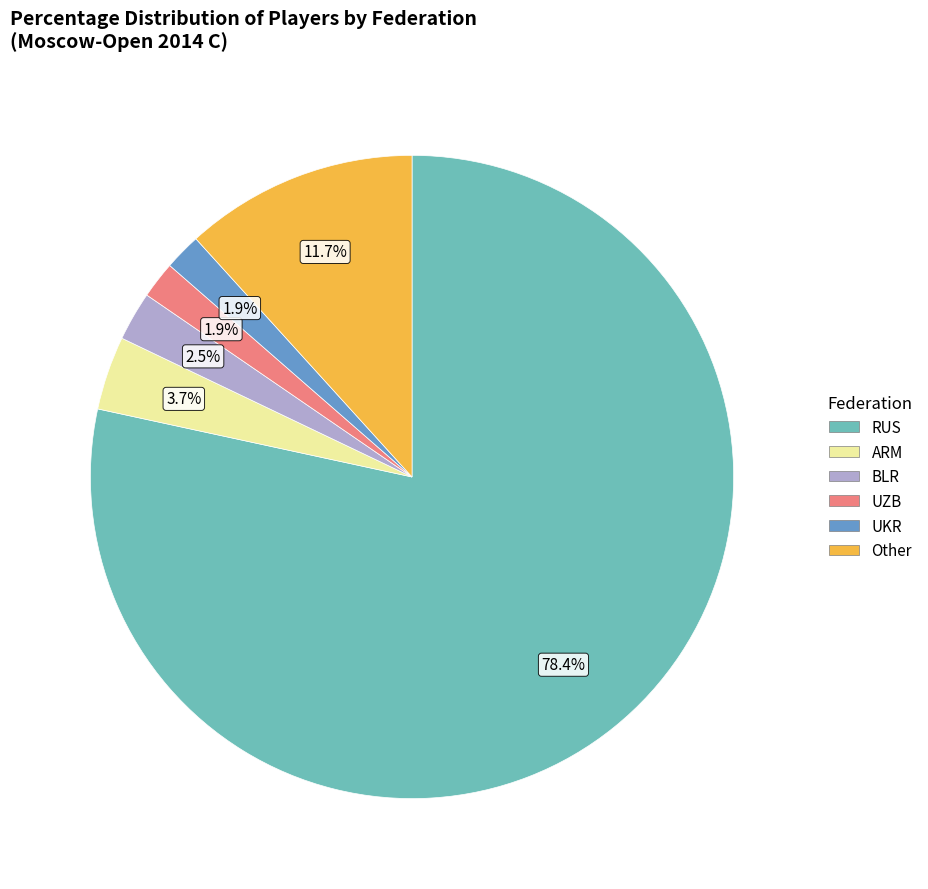

How many segments does this pie chart have?

6